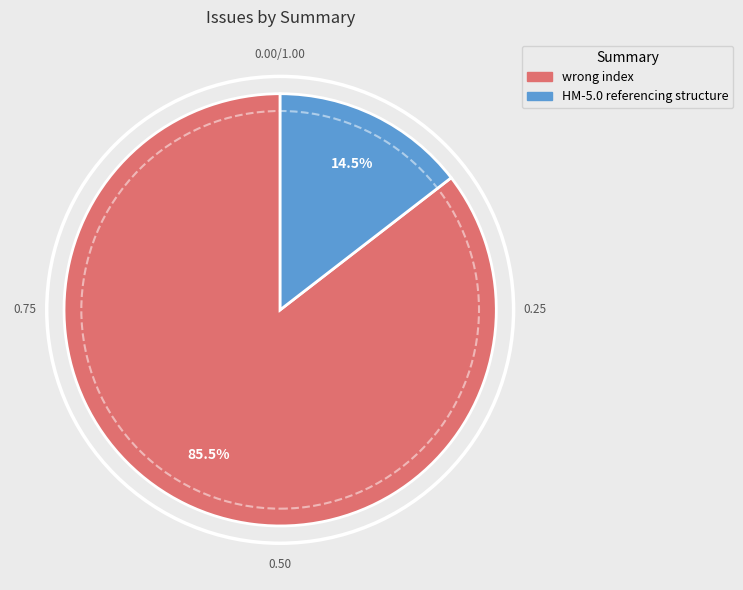

Rank the categories by value from lowest to highest.

HM-5.0 referencing structure, wrong index